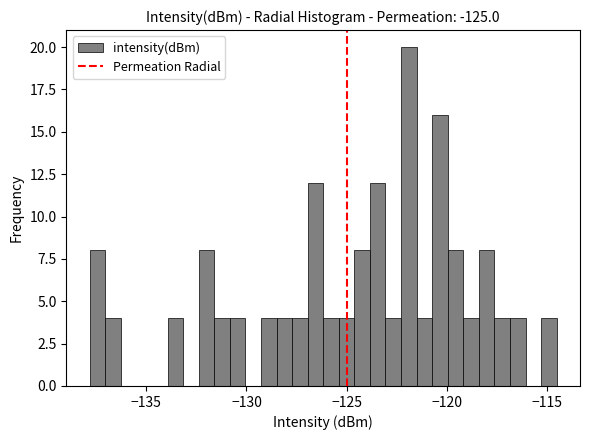

Read against the x-axis, roughly where is the centre of the tallest bar?

-122.0